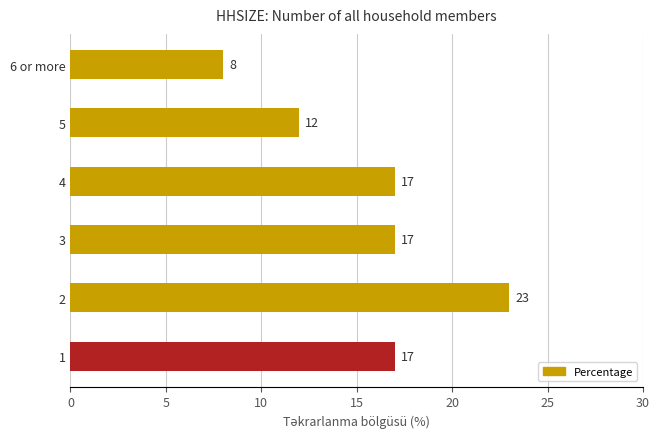

What is the approximate value at 1?

17